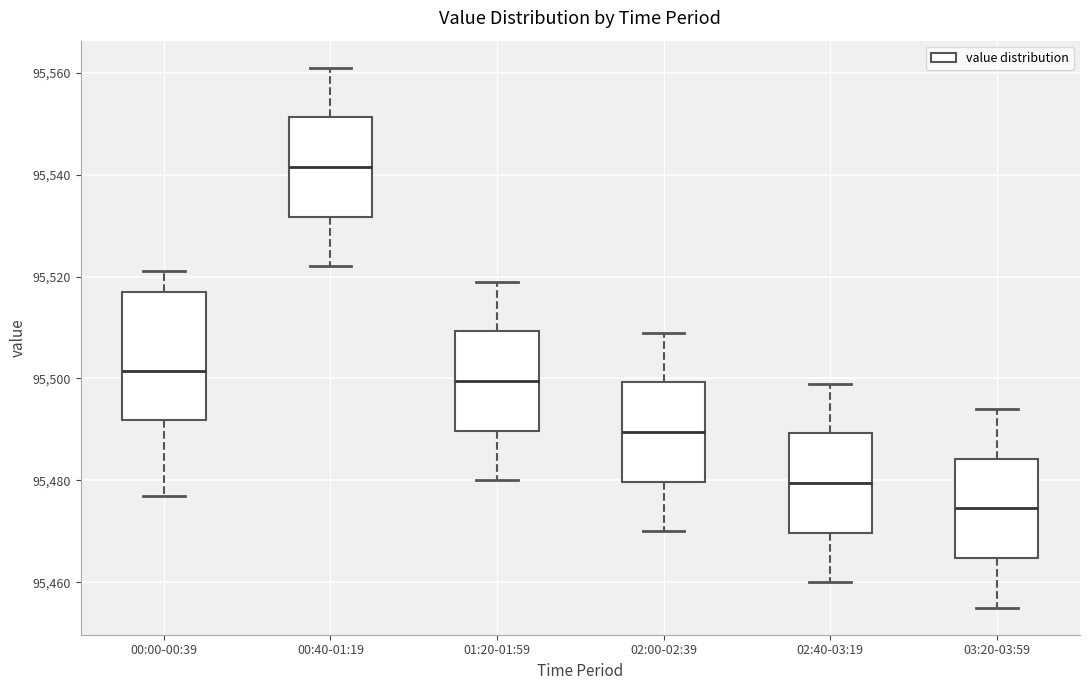

Reading left to right, read every box against the y-axis: the position of its median line, the range the box covers, and the ends of its whiskers. The values are not printed on the chart, so give them approximately, as read against the axis.

00:00-00:39: median 95502, box 95492 to 95518, whiskers 95478 to 95522
00:40-01:19: median 95542, box 95532 to 95552, whiskers 95522 to 95562
01:20-01:59: median 95500, box 95490 to 95510, whiskers 95480 to 95520
02:00-02:39: median 95490, box 95480 to 95500, whiskers 95470 to 95510
02:40-03:19: median 95480, box 95470 to 95490, whiskers 95460 to 95500
03:20-03:59: median 95474, box 95464 to 95484, whiskers 95456 to 95494